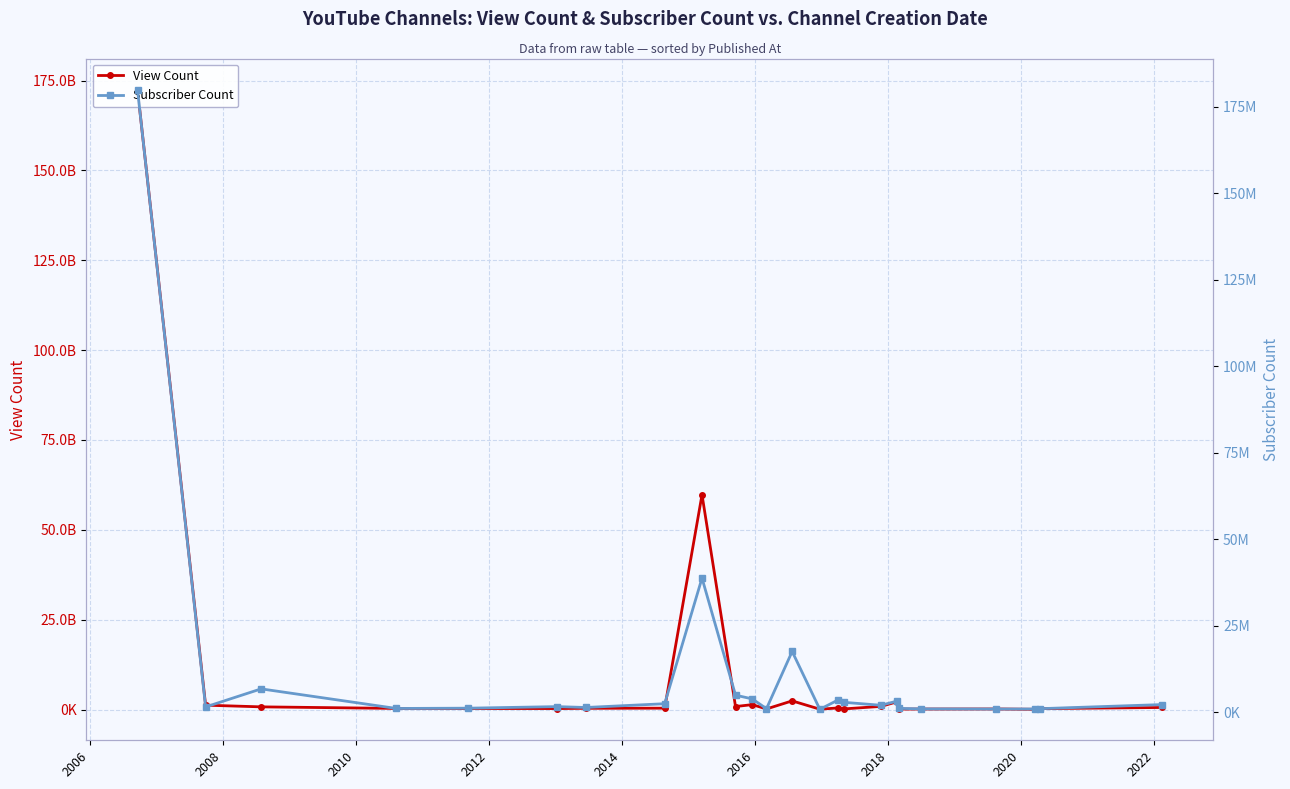

Reading left to right, list all the values displayed in this chart.

View Count: 172524438043	1203669703	735801012	299404324	287460994	261548298	333088858	371638791	59768249214	820213212	1359878040	153132743	2401302614	83238549	434818123	160889343	866521112	2130987956	112191996	129903043	148624730	56877954	244976241	561003687
Subscriber Count: 180000000	1560000	6780000	1120000	1200000	1650000	1400000	2490000	38800000	4960000	3880000	1050000	17600000	876000	3590000	2900000	2040000	3240000	1140000	999000	961000	961000	1050000	2240000